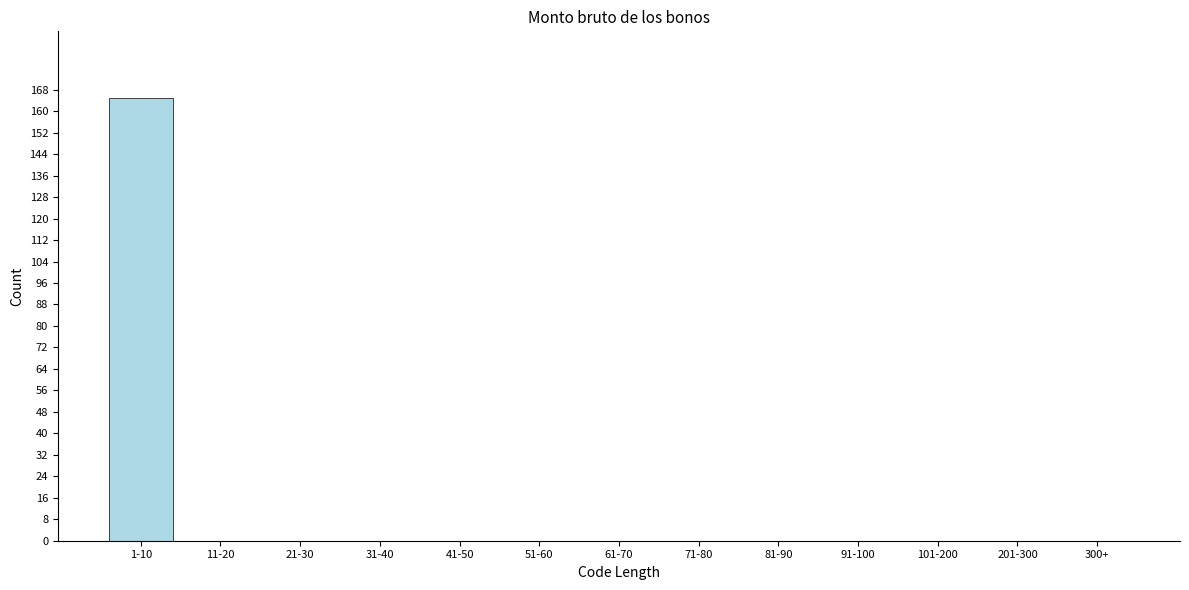

Reading right to left, transcribe all the data shown in this chart.

300+=0	201-300=0	101-200=0	91-100=0	81-90=0	71-80=0	61-70=0	51-60=0	41-50=0	31-40=0	21-30=0	11-20=0	1-10=165